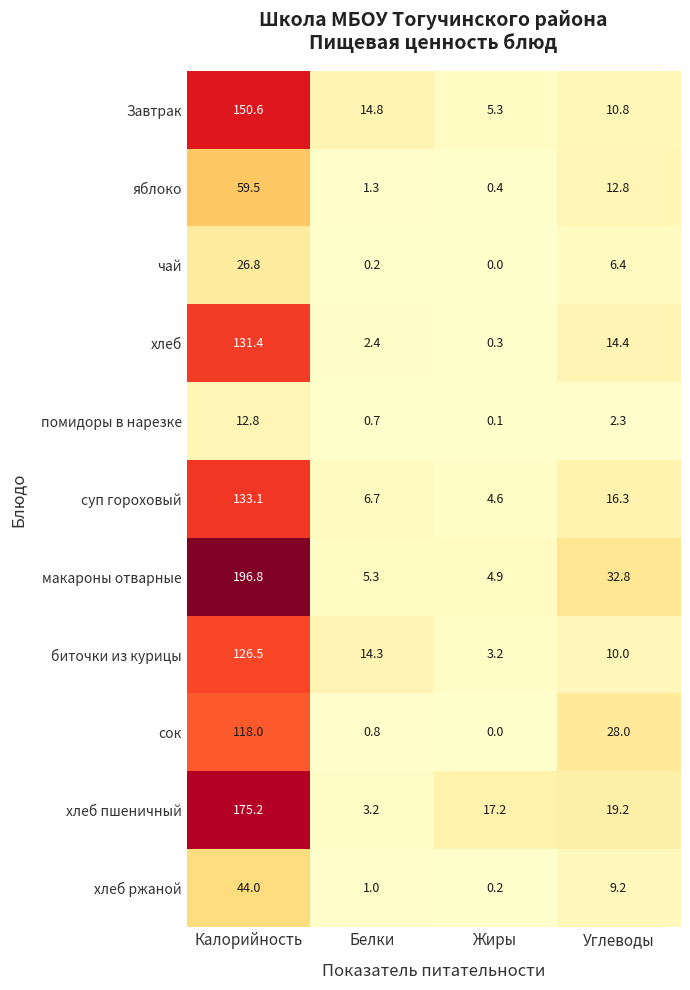

Where is чай nearest to the value 13?

Углеводы